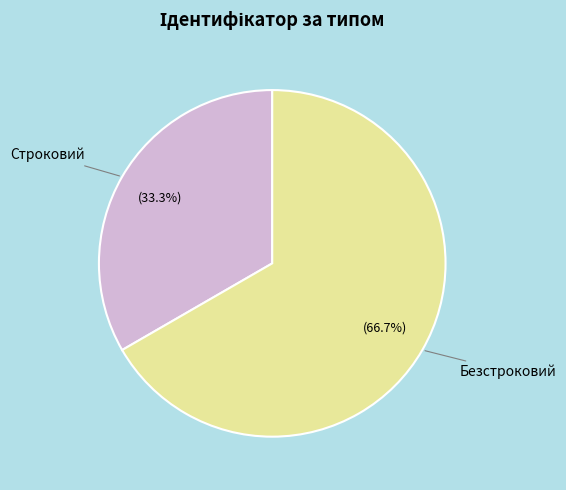

Combined, do Строковий and Безстроковий account for over 50%?

Yes